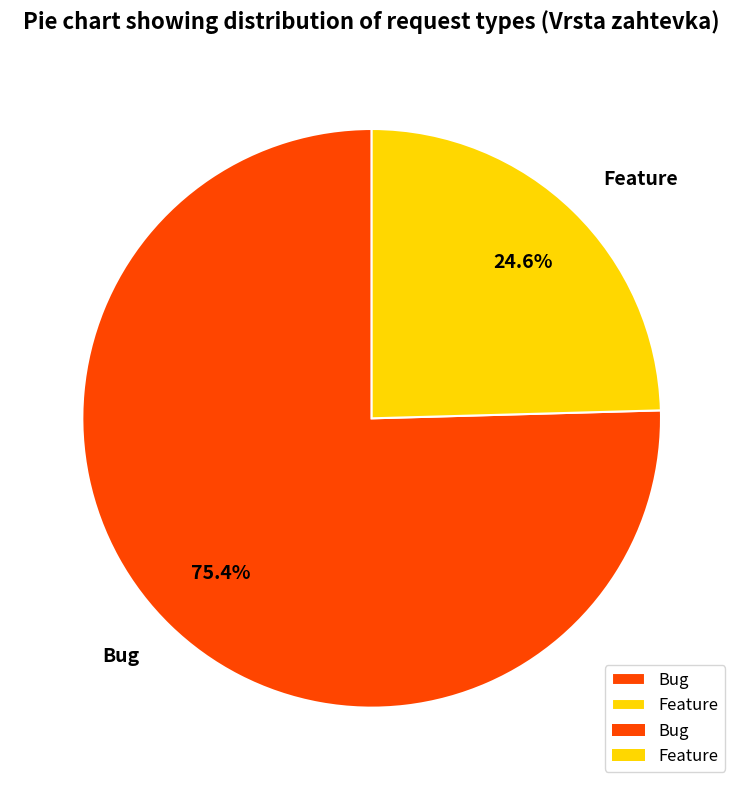

Which category has the biggest portion of the pie?

Bug